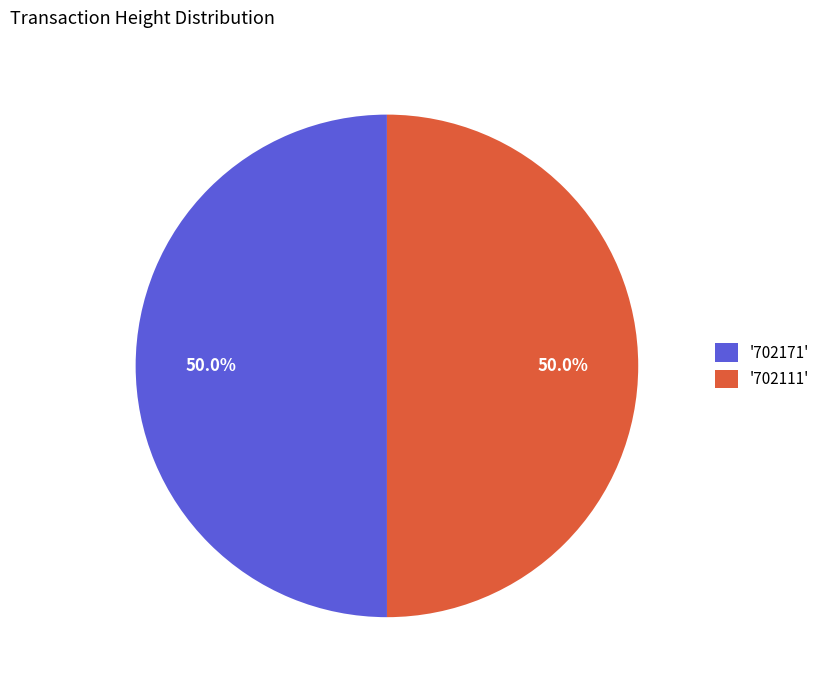

Count the number of slices in the pie.

2